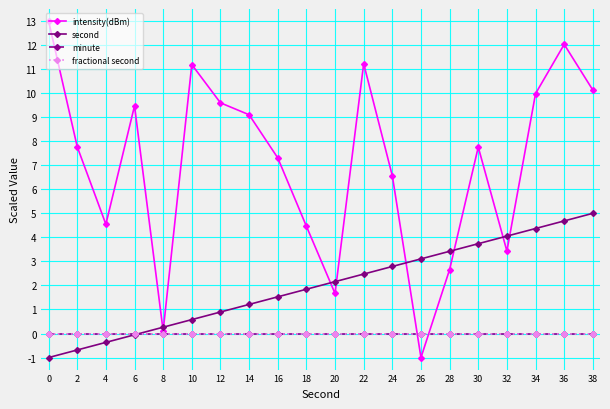

Is this an area chart (filled region under the line)?

No